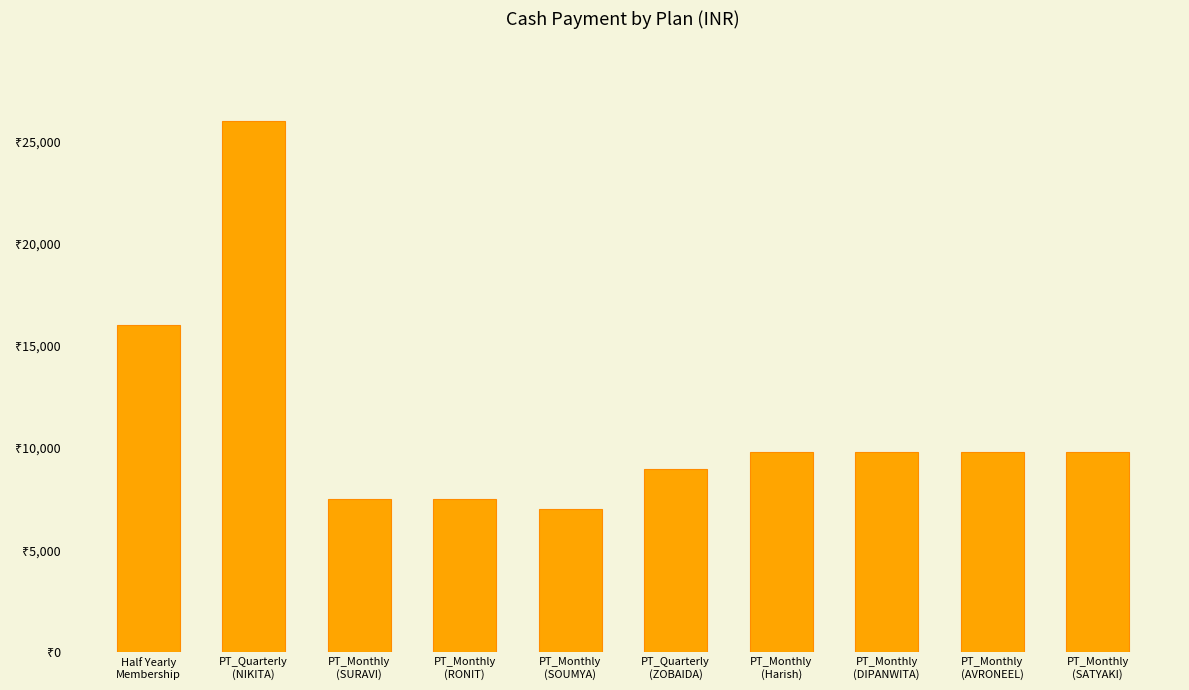

What is the smallest value displayed?

7000